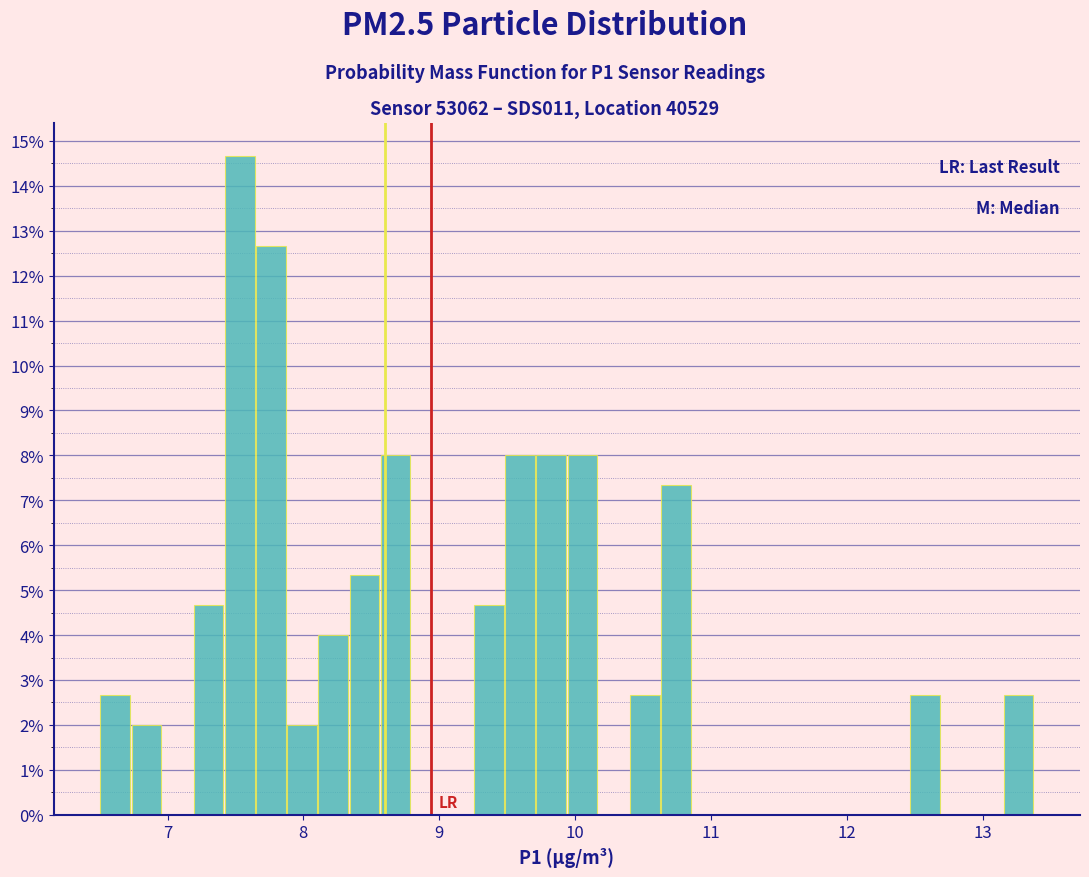

Around what value on the x-axis is the tallest bar? Give the approximate position of its centre, as read against the axis.

7.5